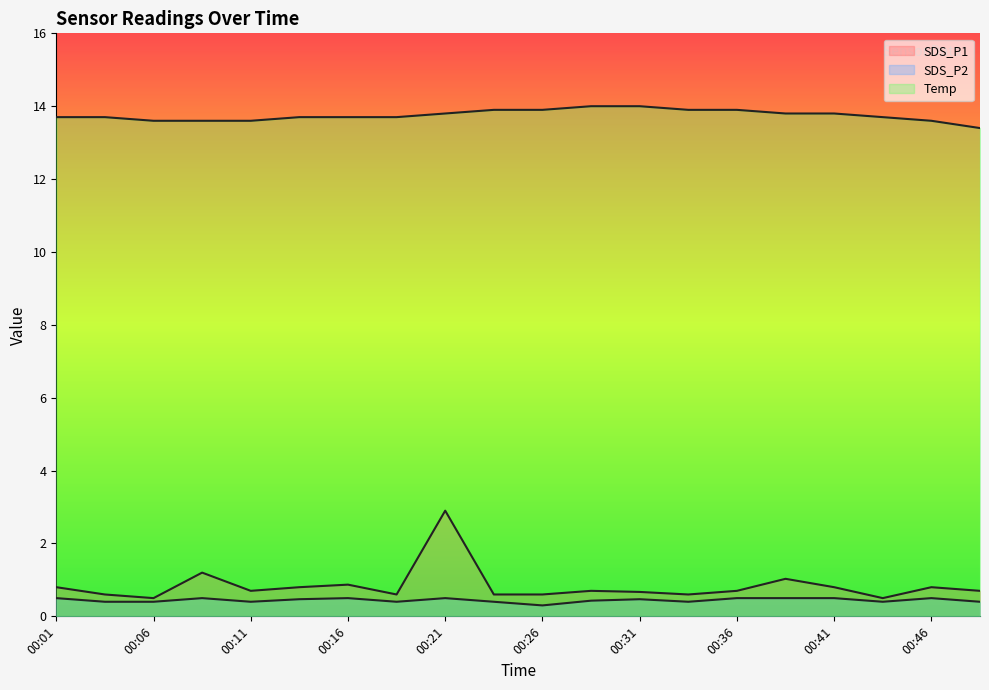

List the labels in order of SDS_P2 value, smallest first.

00:26, 00:04, 00:06, 00:11, 00:18, 00:23, 00:33, 00:43, 00:48, 00:28, 00:13, 00:31, 00:01, 00:09, 00:16, 00:21, 00:36, 00:38, 00:41, 00:46